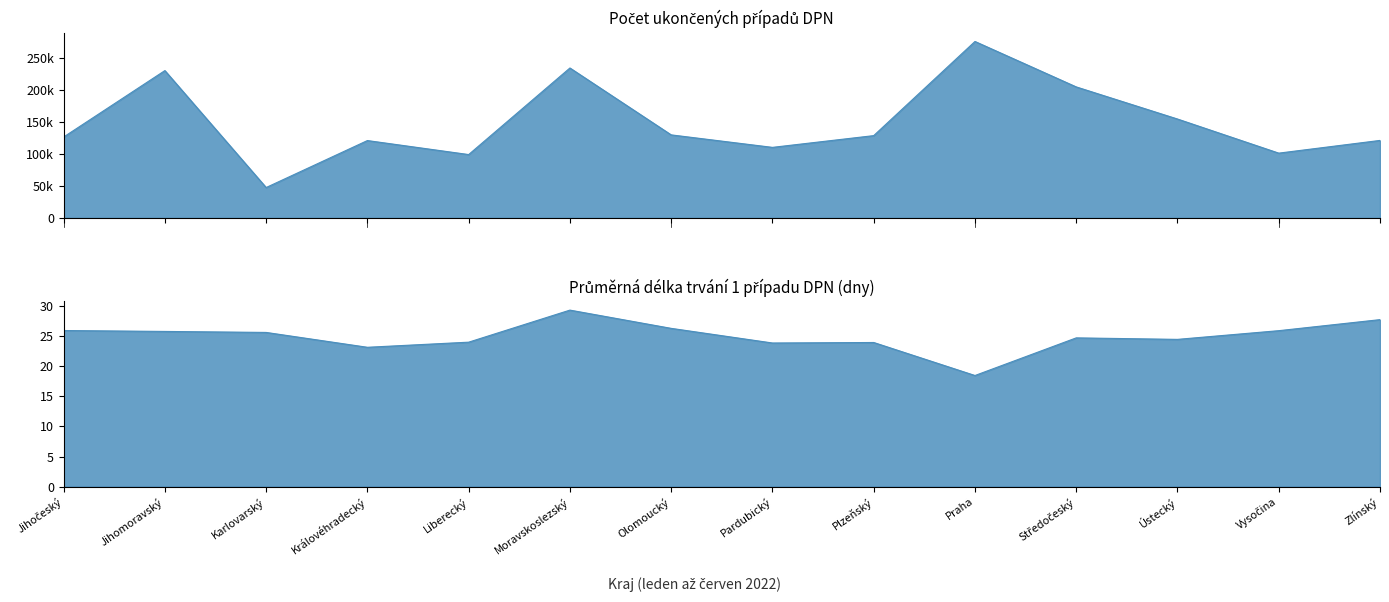

What is the difference between the highest and lowest values at Vysočina?

101117.0